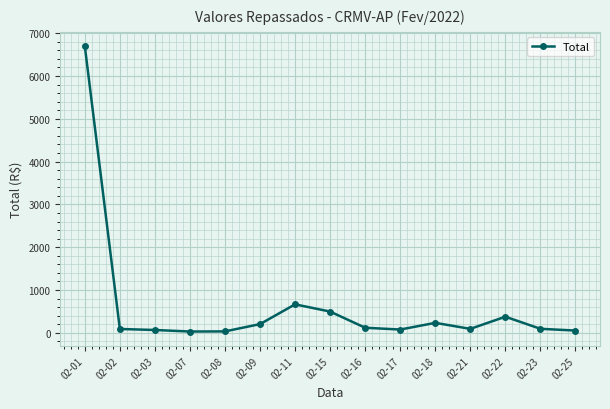

True or false: there are more than 2 points higher than both neighbors.

True